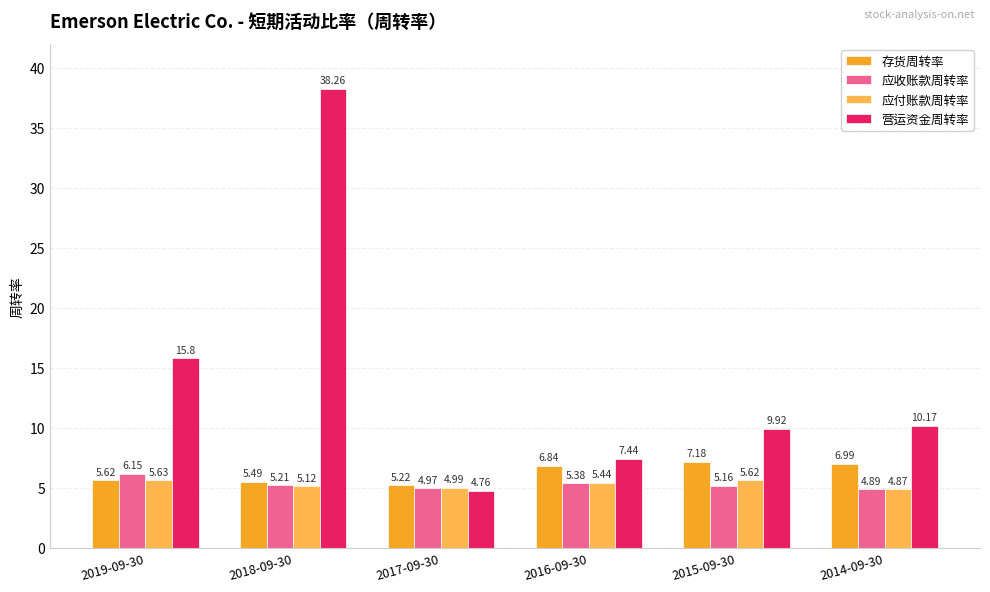

What is the spread (max minus min) of values at 2014-09-30?

5.3